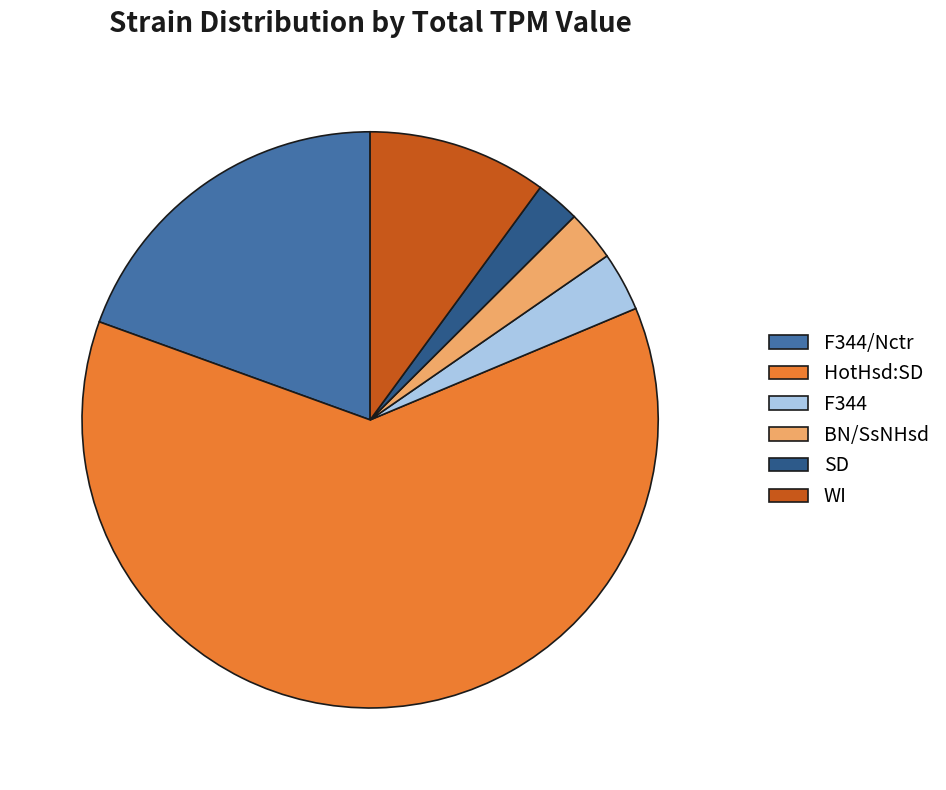

Combined, do WI and F344 account for over 50%?

No